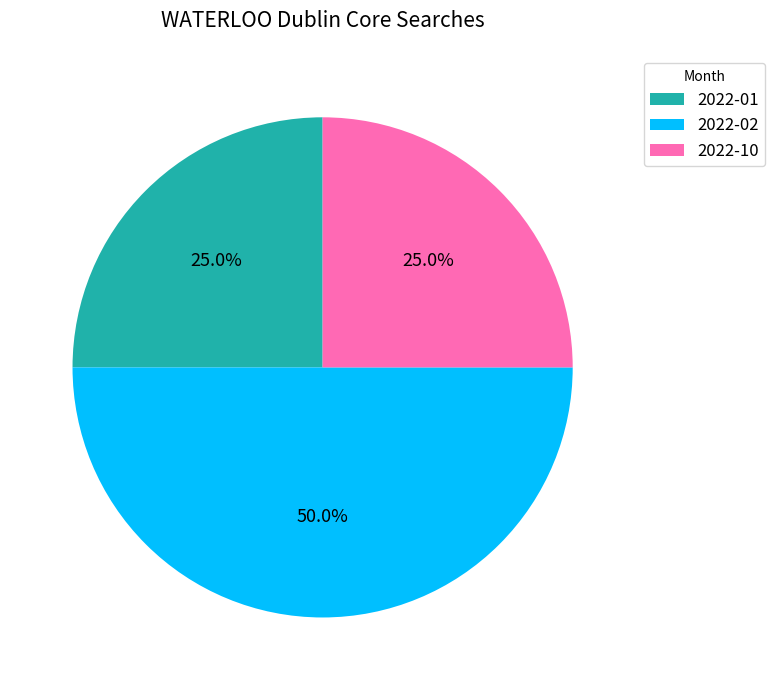

To the nearest percent, what is the combined percentage of 2022-01 and 2022-10?

50%